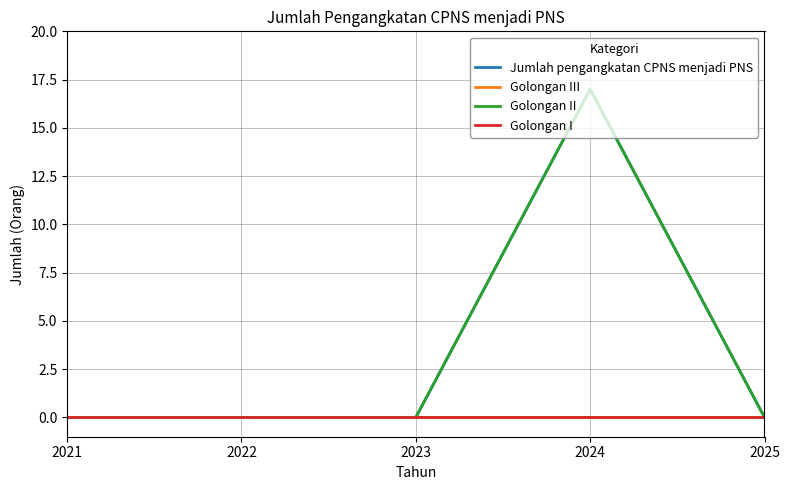

Rank the series by their maximum value, from lowest to highest.

Golongan III, Golongan I, Jumlah pengangkatan CPNS menjadi PNS, Golongan II